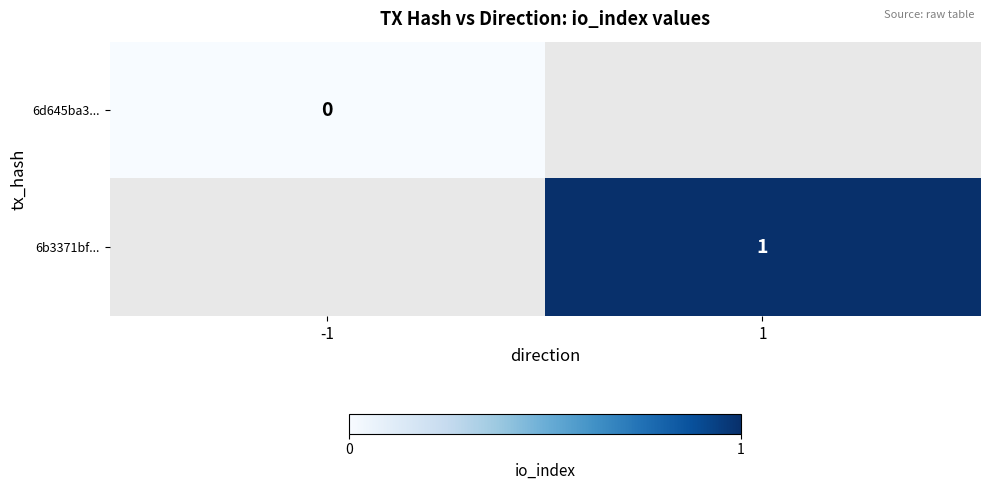

True or false: 6b3371bf... has a value of 0 at 1.

False